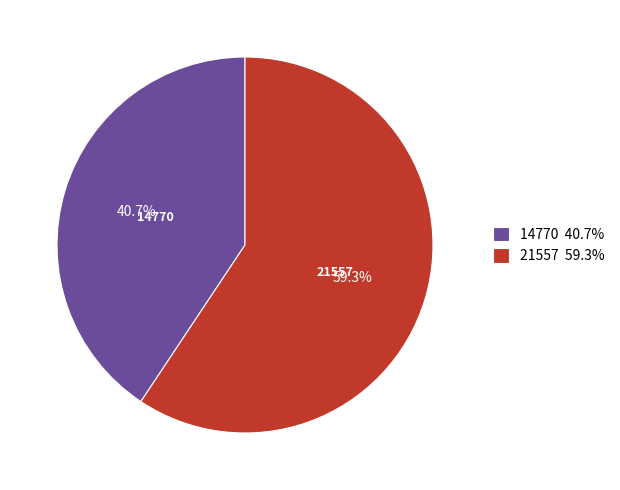

To the nearest percent, what percentage of the pie is 14770?

41%